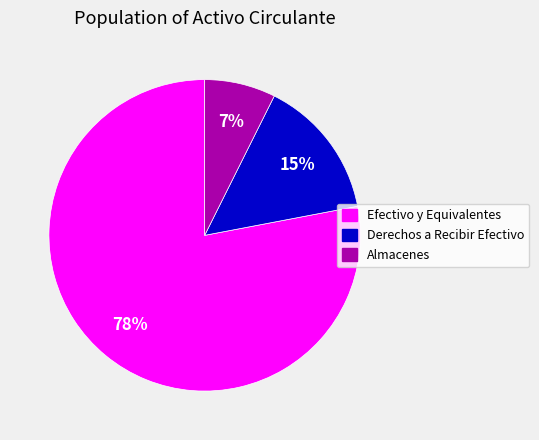

Between Derechos a Recibir Efectivo and Almacenes, which is larger?

Derechos a Recibir Efectivo